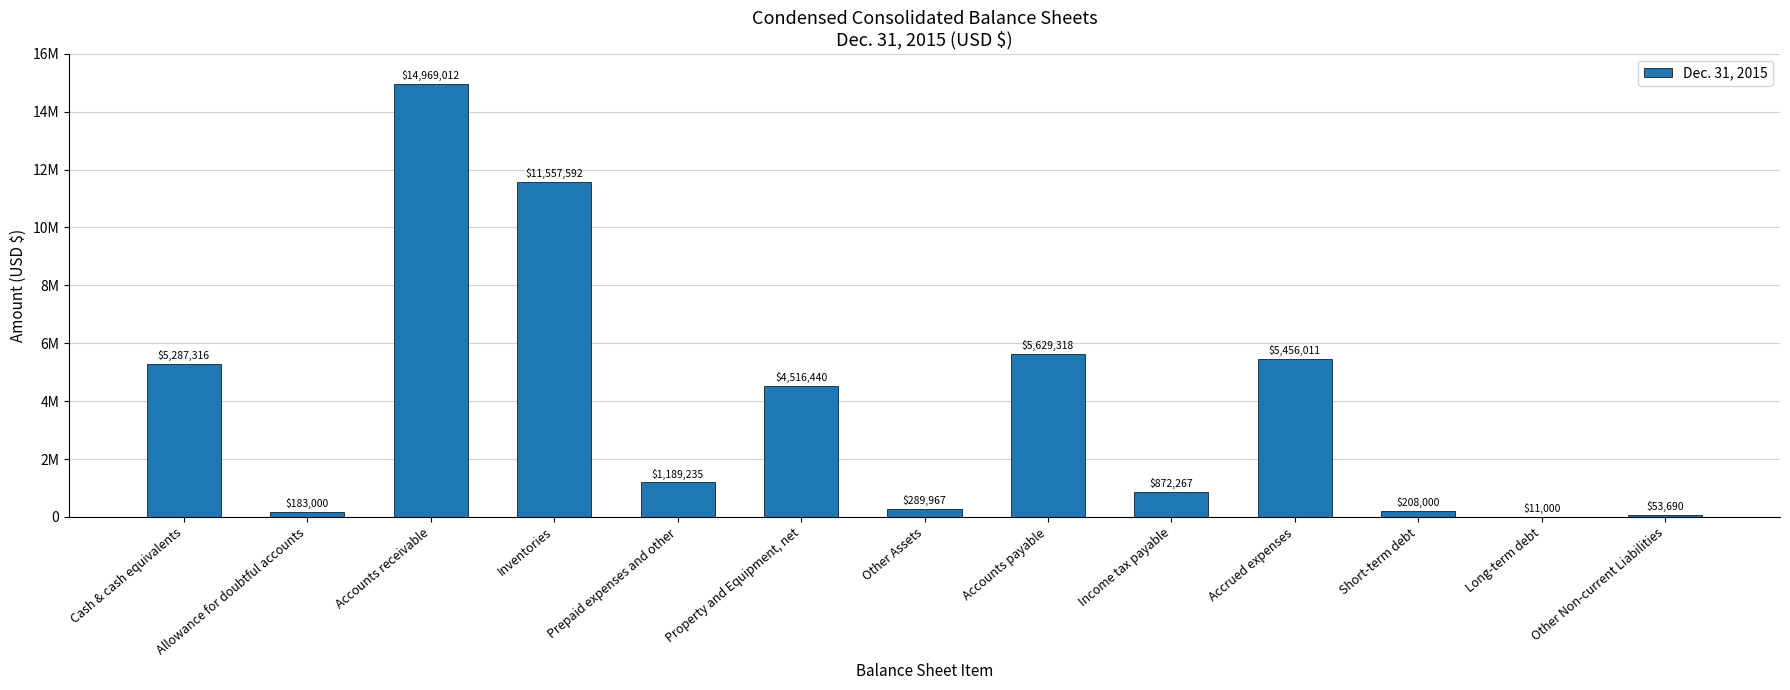

Count the number of categories in the chart.

13